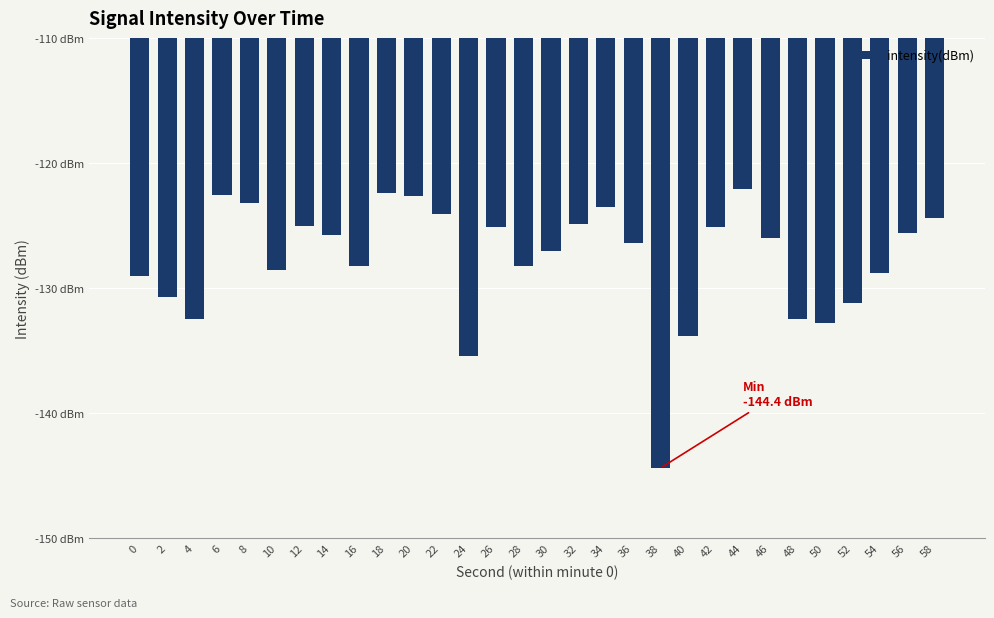

Are the bars grouped side by side (vs. stacked)?

No